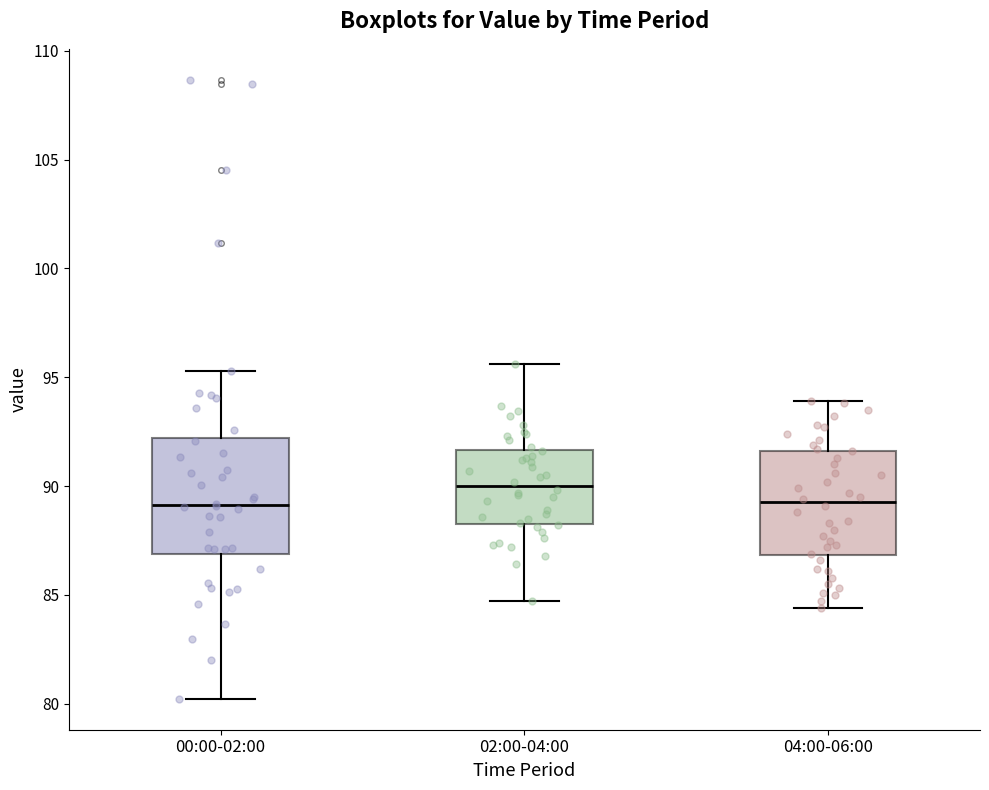

Reading left to right, transcribe this box plot: for each box, give where its median line is, the range the box spans, and where its two whiskers end, as read against the y-axis. The values are not printed on the chart, so give them approximately, as read against the axis.

00:00-02:00: median 89.0, box 87.0 to 92.0, whiskers 80.0 to 95.5
02:00-04:00: median 90.0, box 88.5 to 91.5, whiskers 84.5 to 95.5
04:00-06:00: median 89.5, box 87.0 to 91.5, whiskers 84.5 to 94.0